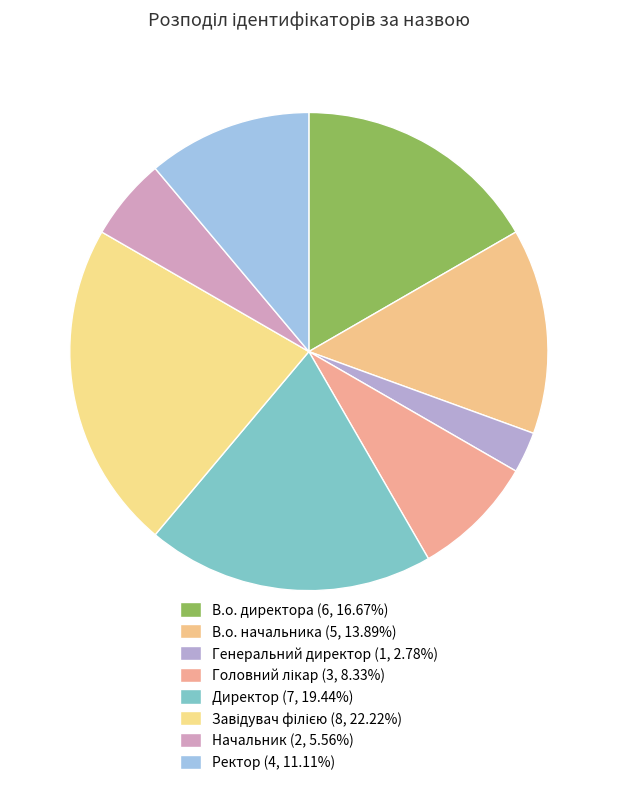

What is the total percentage of Директор and Завідувач філією?

41.7%